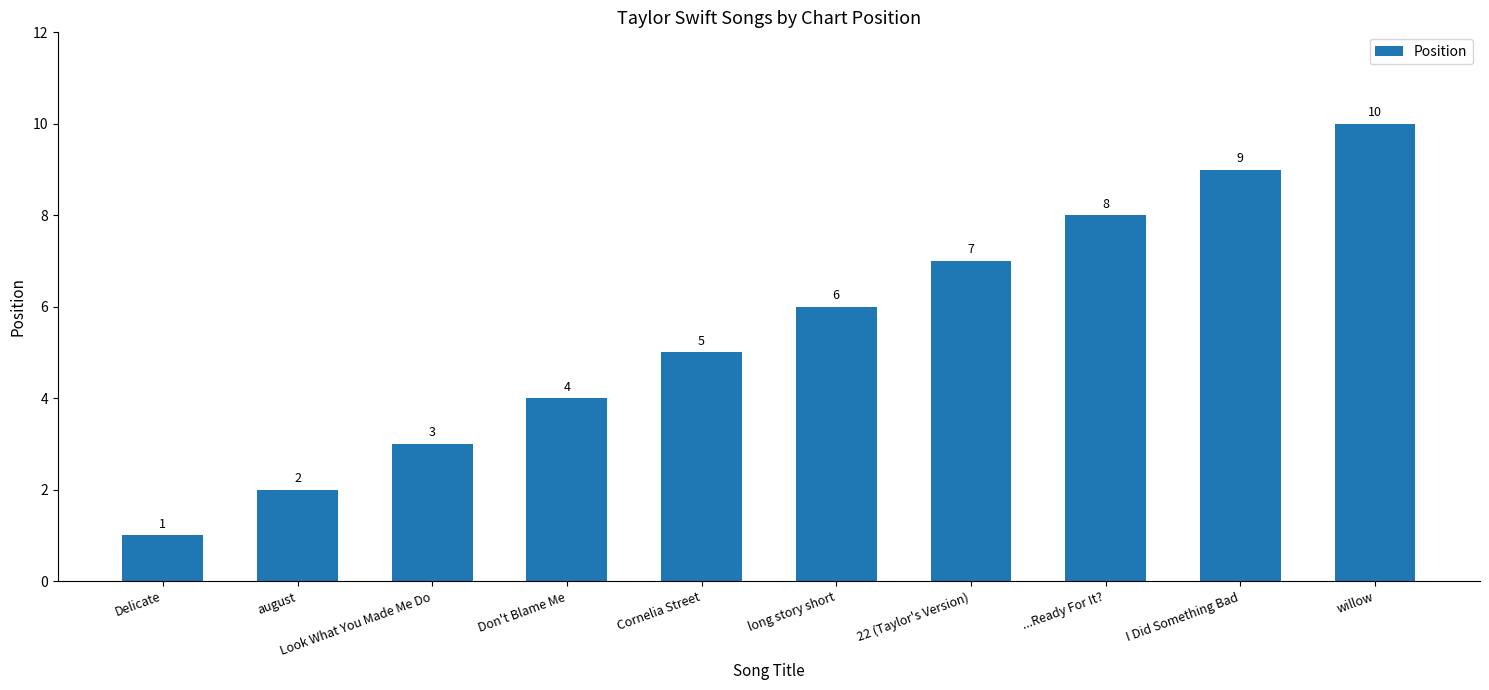

Does the chart contain stacked bars?

No